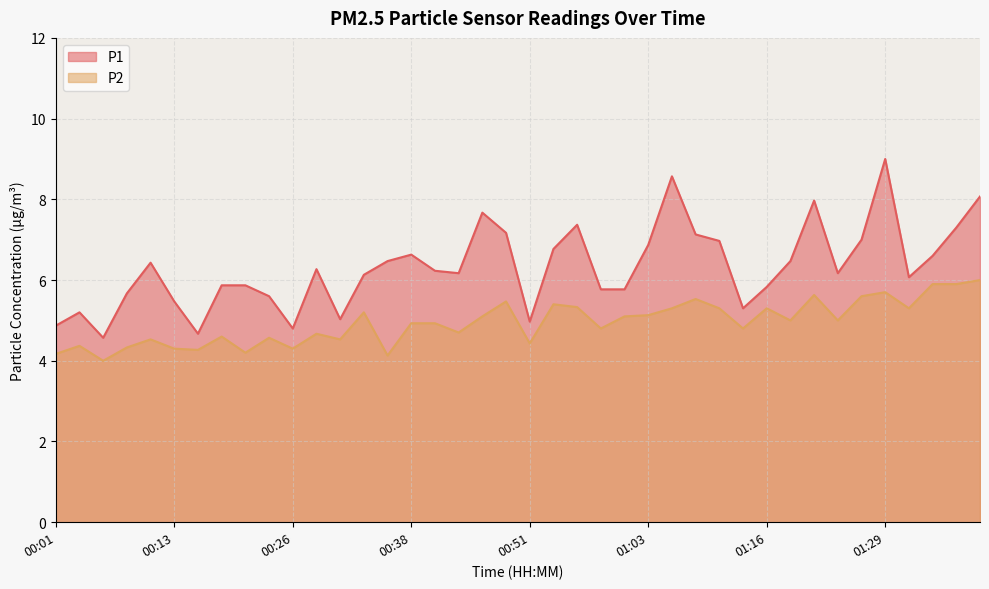

Read the P1 value at 00:23.

5.6